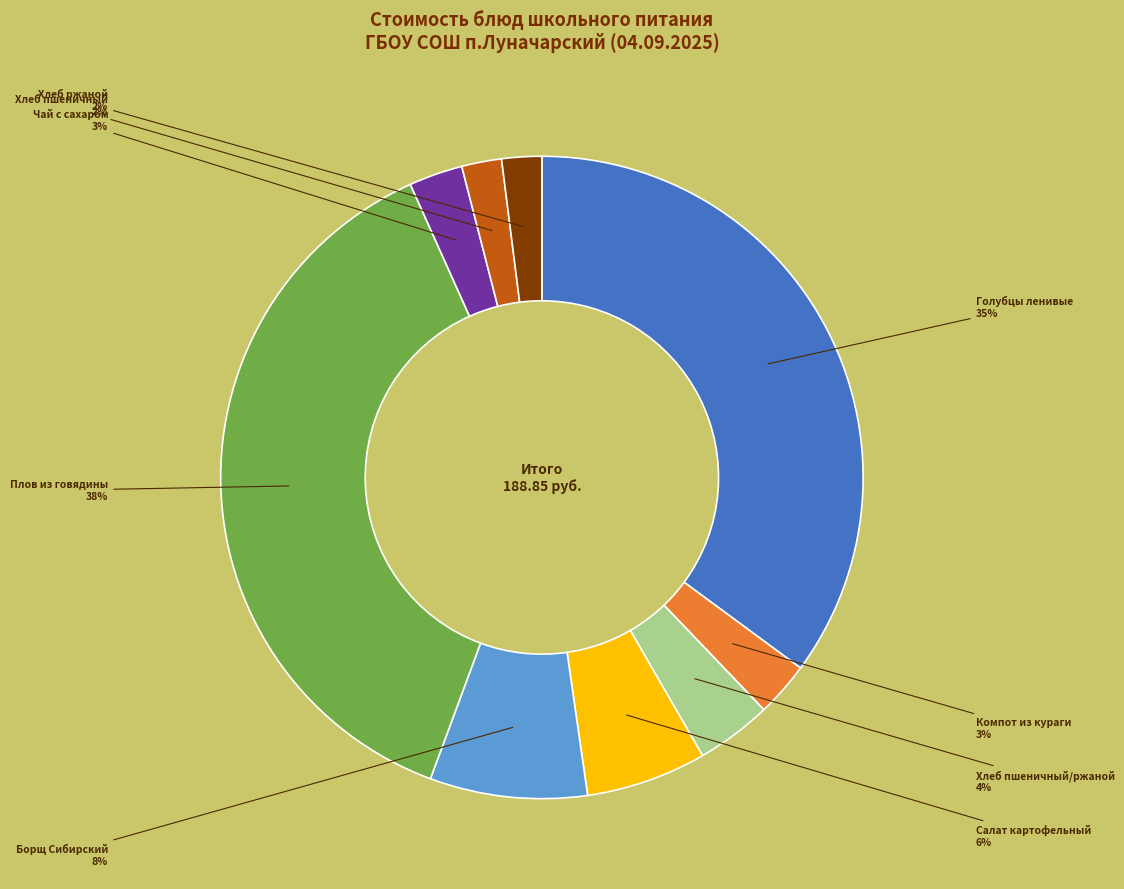

To the nearest percent, what is the difference between the largest and smallest slice percentages?

36%